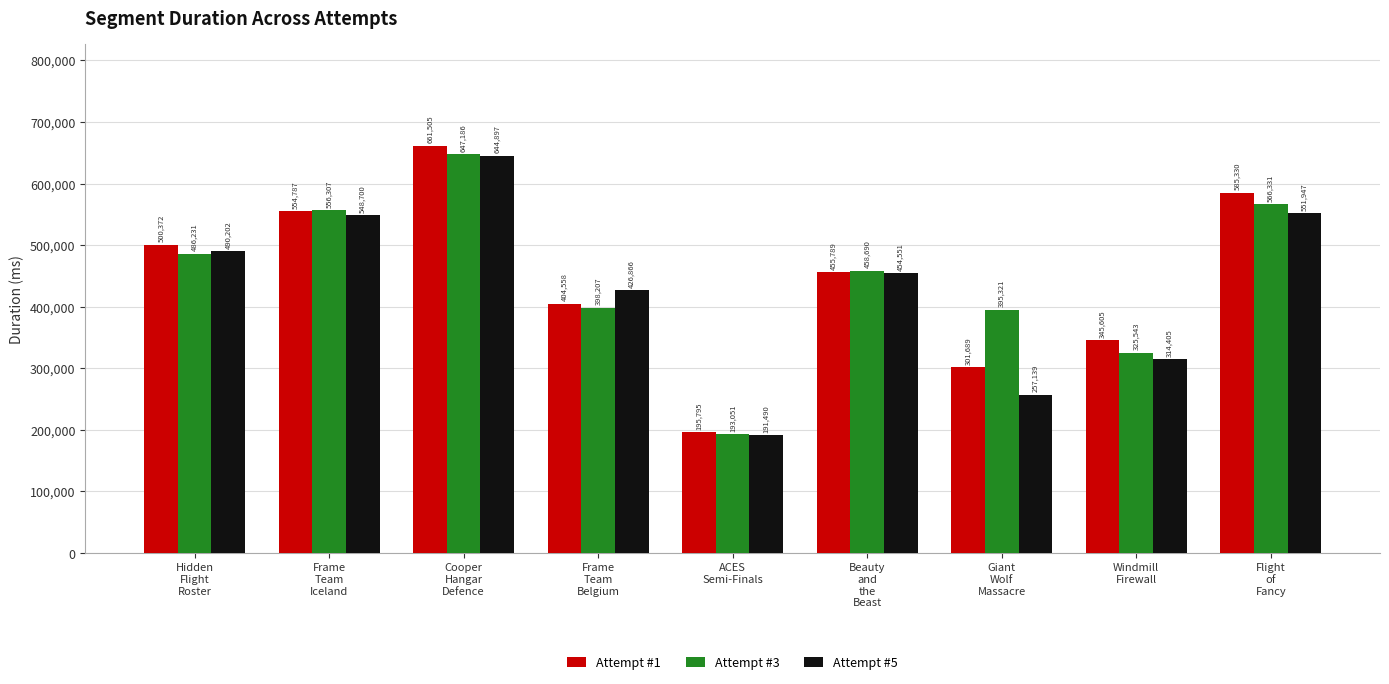

At how many categories does at least one series exceed 581300?

2